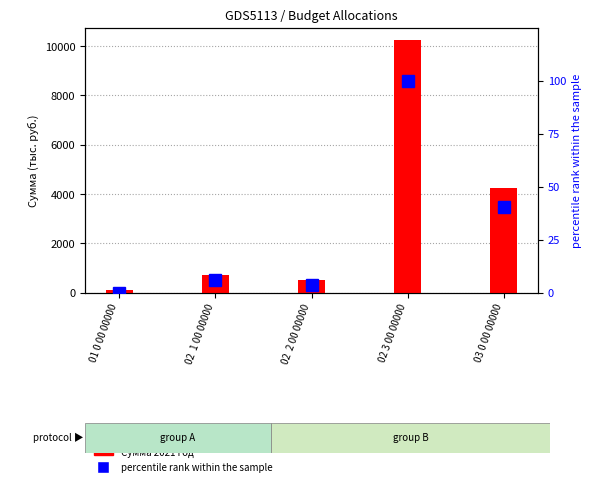

What is the average value of the Сумма 2021 год series?

3163.0